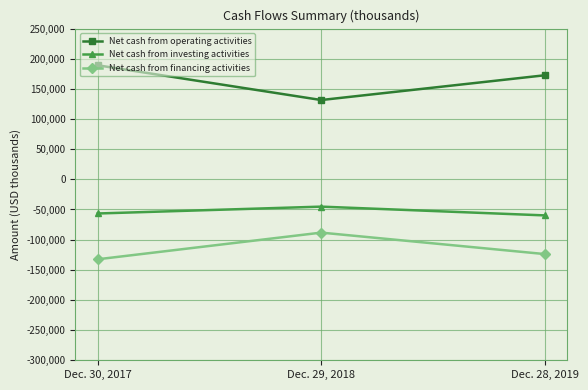

Rank the series by their average value, from lowest to highest.

Net cash from financing activities, Net cash from investing activities, Net cash from operating activities